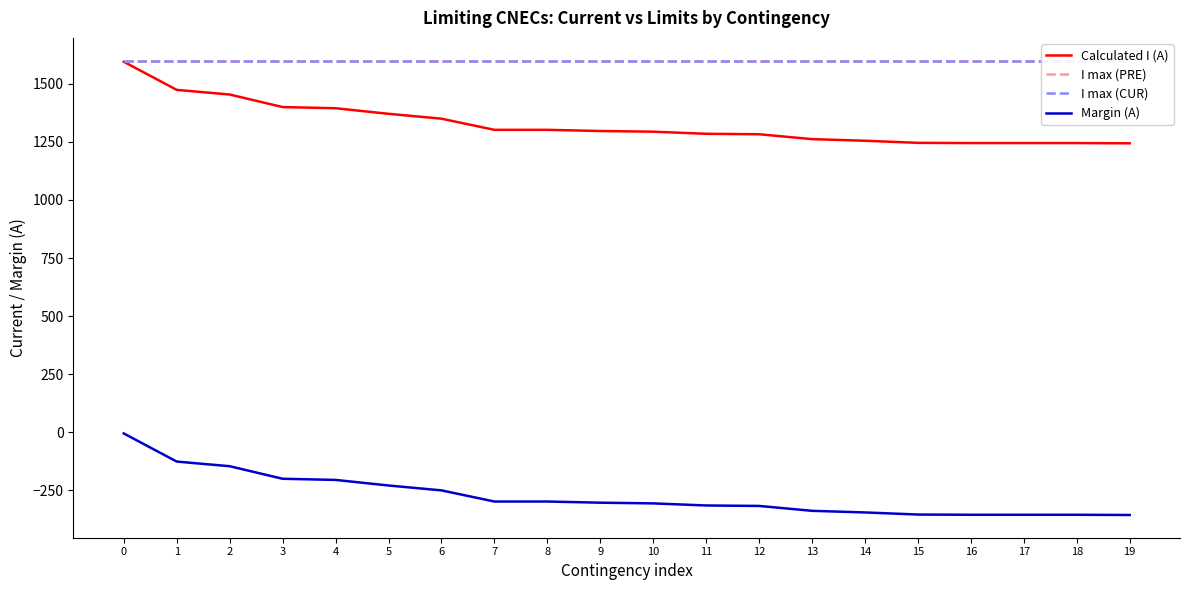

True or false: Margin (A) and I max (CUR) intersect in this chart.

False